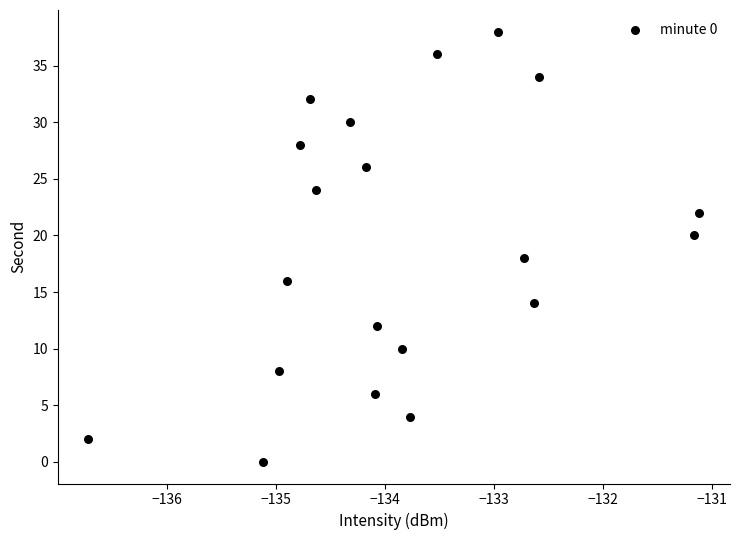

What is the range of Y values (max minus min)?

38